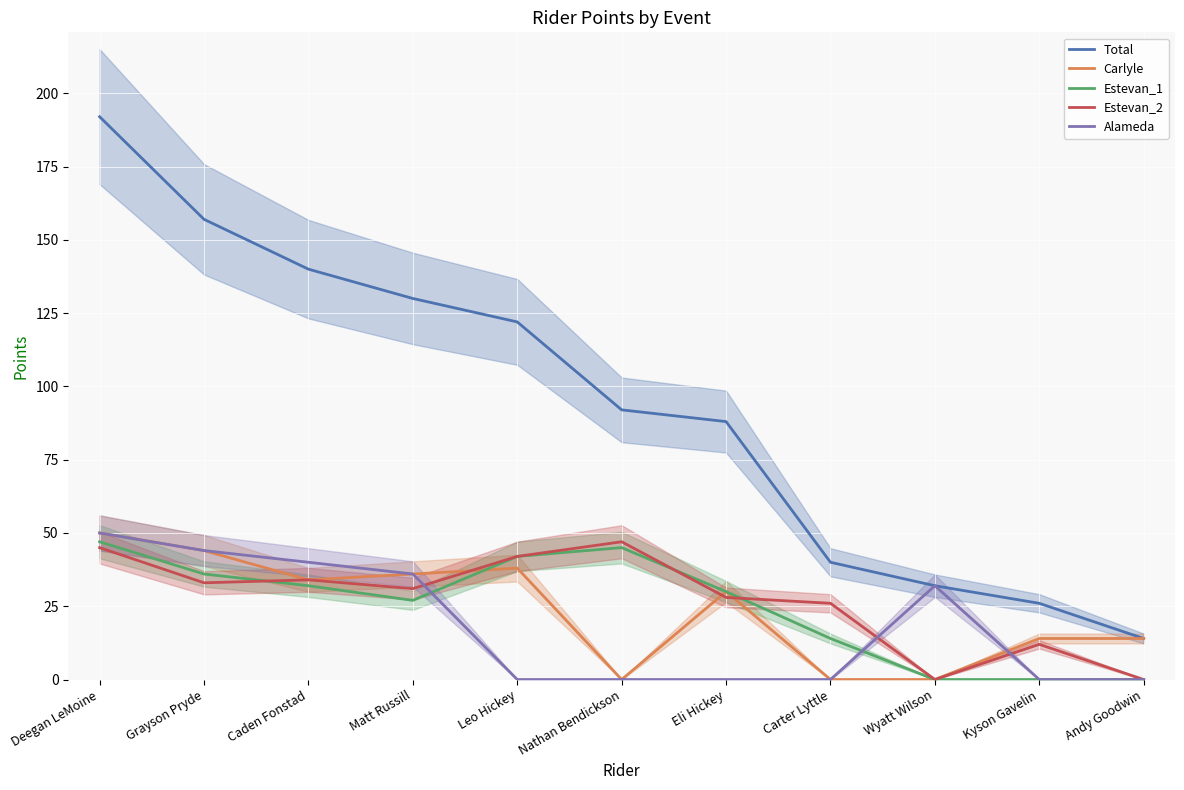

What is the sum of all Estevan_1 values?

273